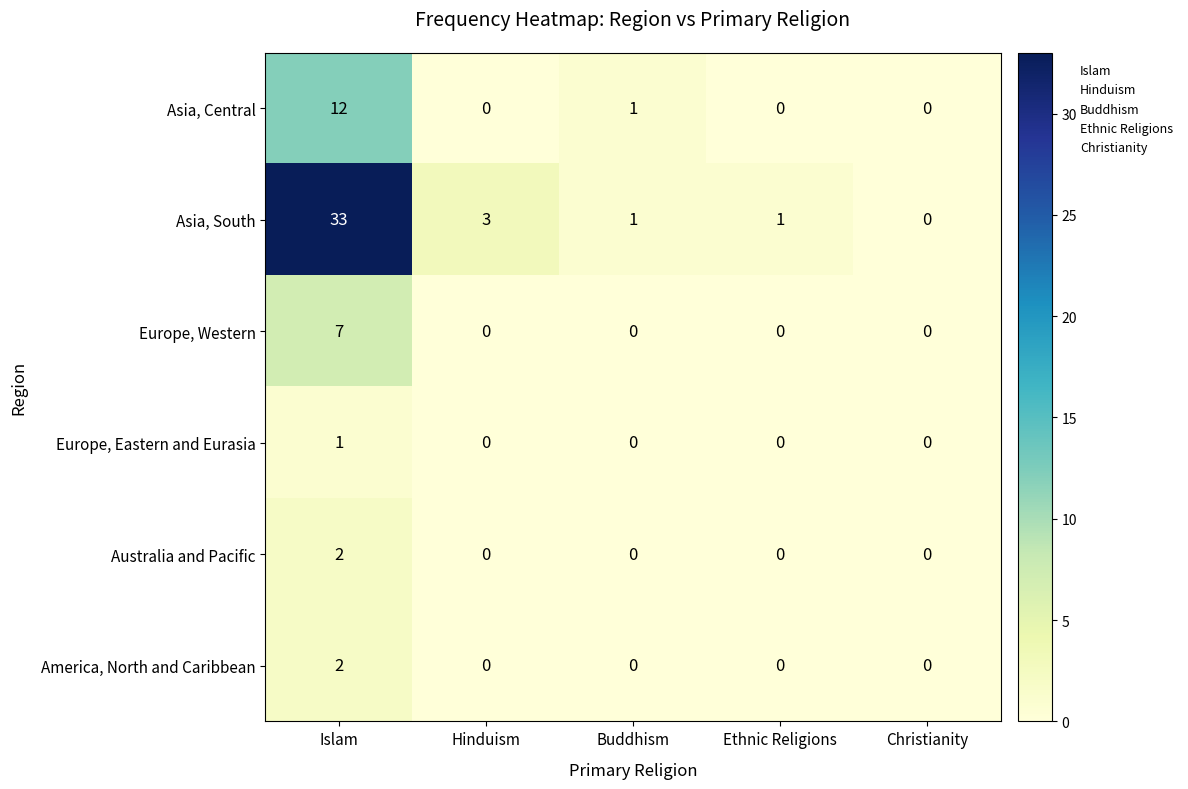

Which label corresponds to the largest value in the chart?

Islam